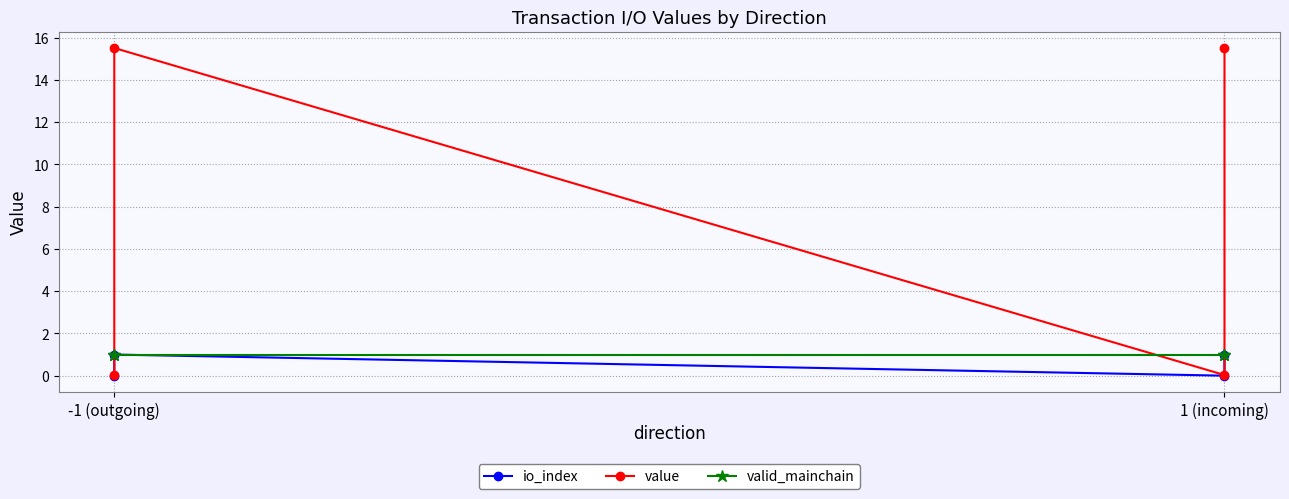

True or false: io_index and value cross at least once.

False